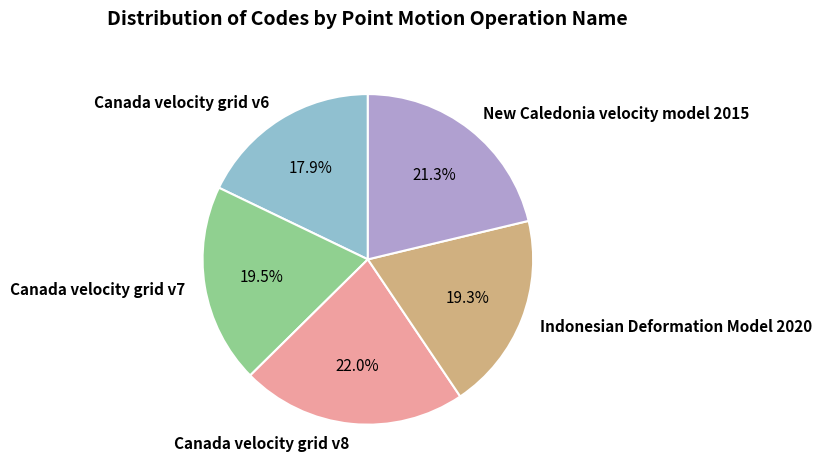

Is Canada velocity grid v6 the majority of the pie?

No